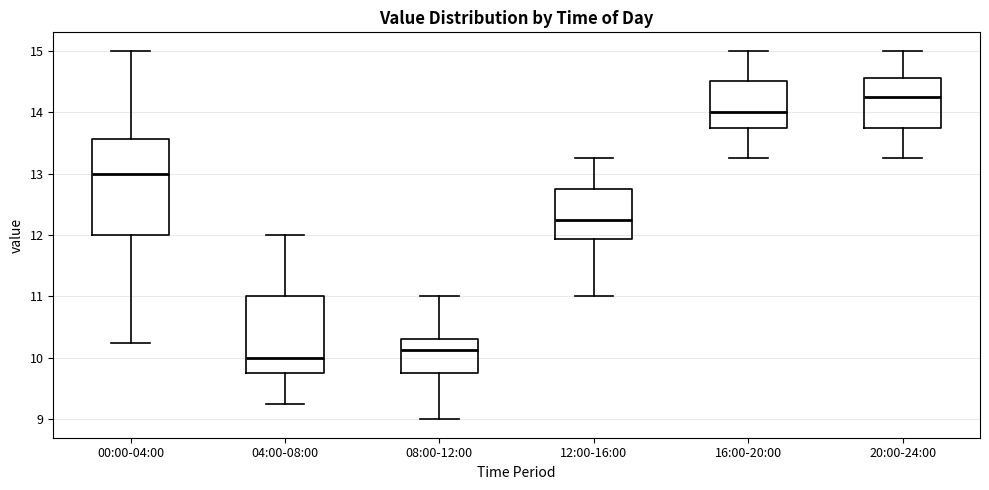

Which box is the tallest, from its lower edge to its upper edge?

00:00-04:00